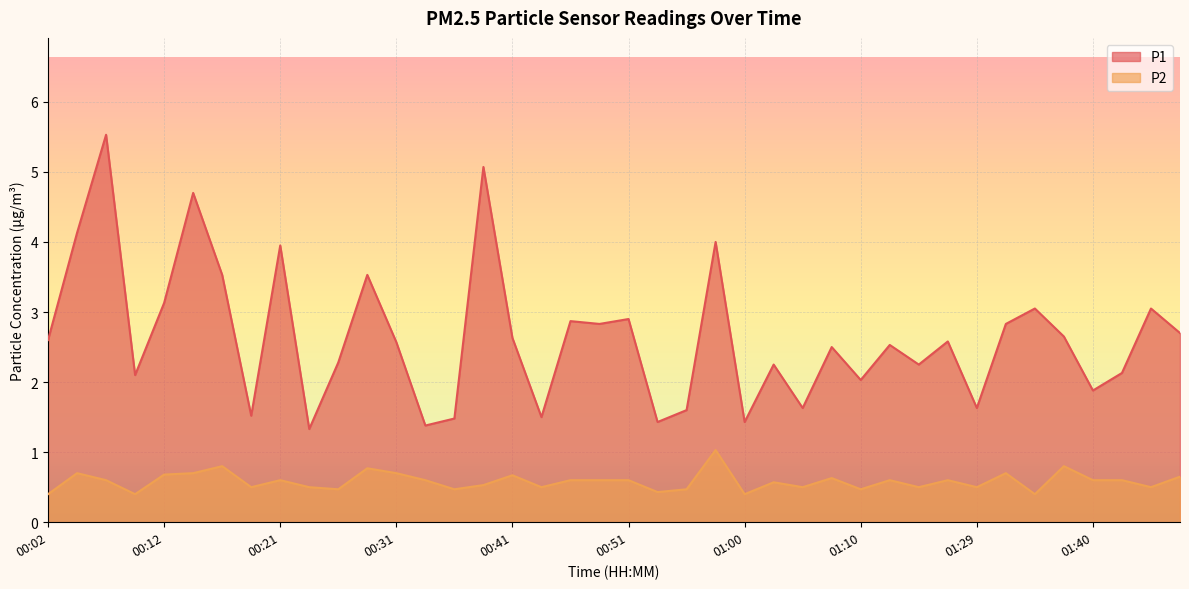

Where is the first local minimum for P1?

00:09